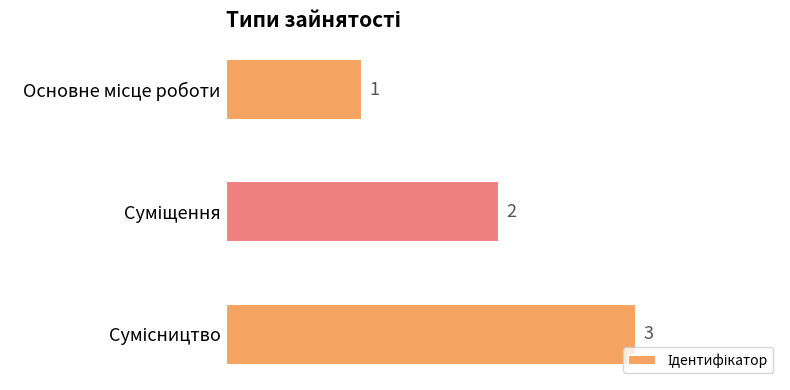

What is the value of the 1st bar from the top?

1